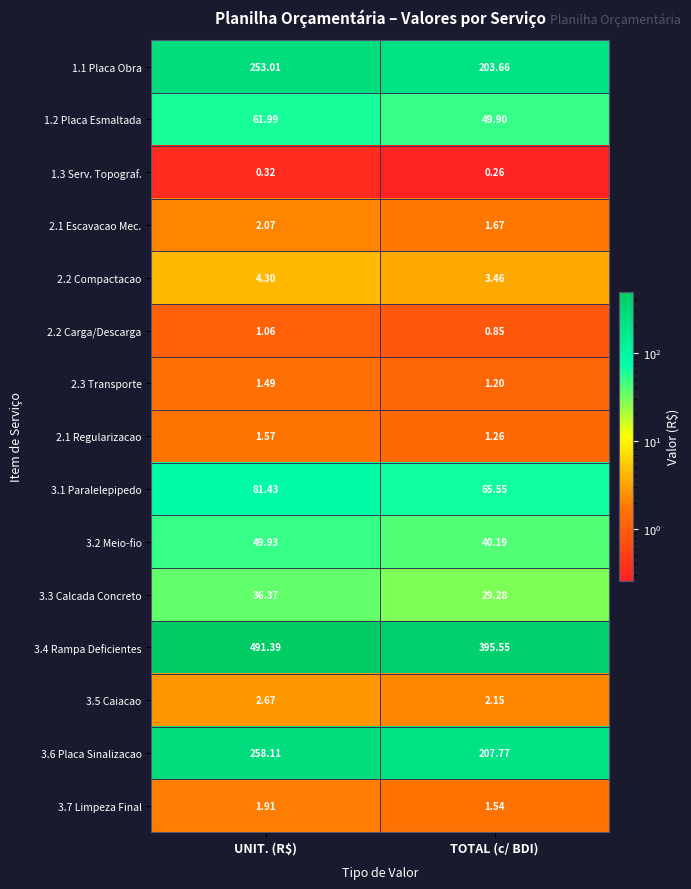

Where does the 2.1 Escavacao Mec. series first go above 2?

UNIT. (R$)